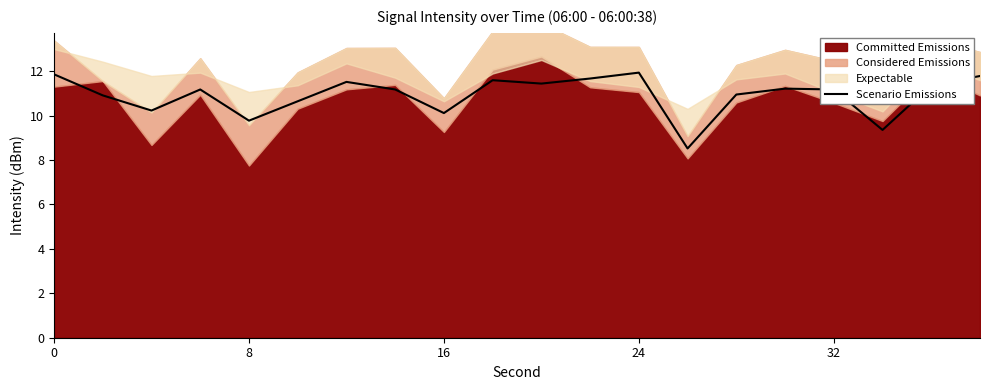

Reading left to right, list all the values displayed in this chart.

11.9	10.9	10.2	11.2	9.8	10.6	11.5	11.2	10.1	11.6	11.4	11.7	11.9	8.5	11.0	11.2	11.2	9.4	11.4	11.8